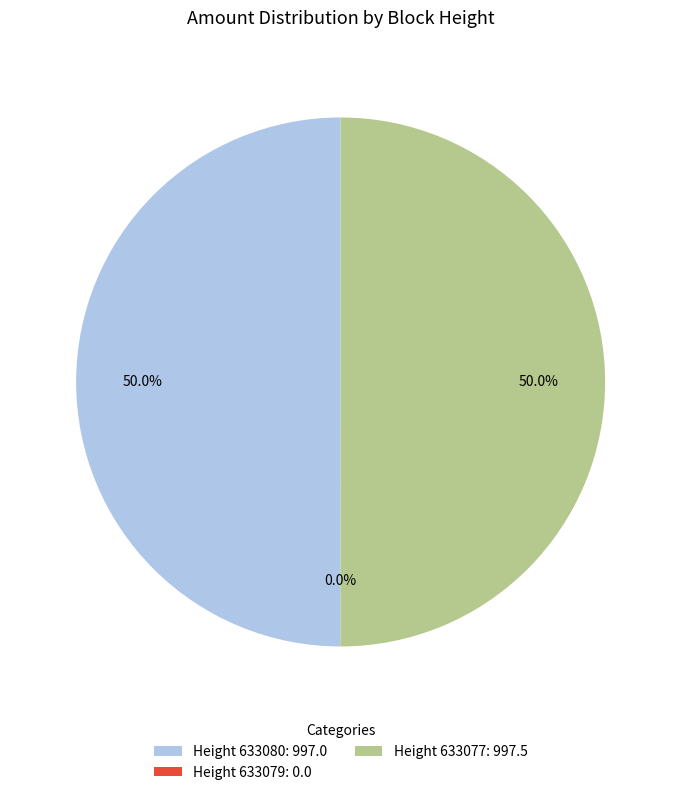

Combined, what portion of the pie is 633079 and 633080?

50.0%